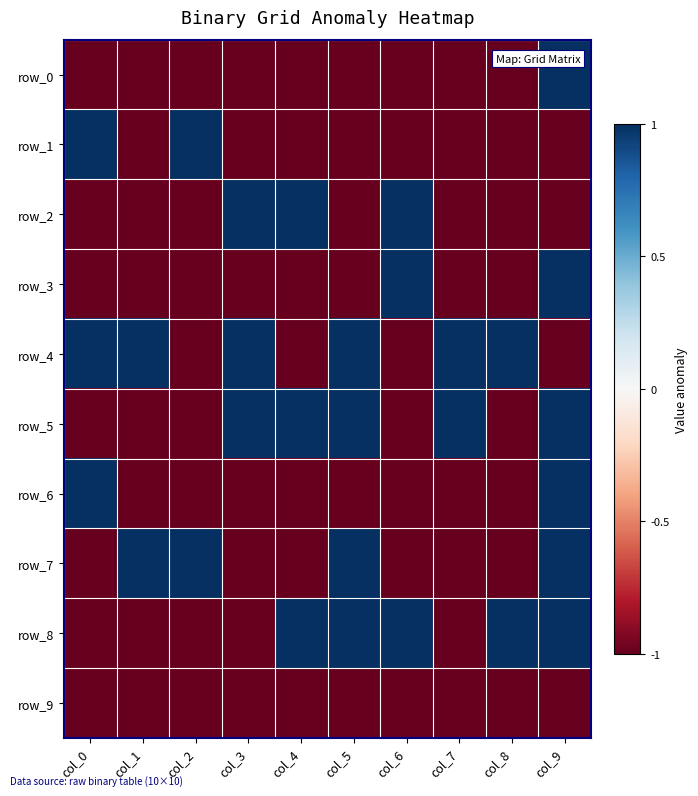

At how many categories does at least one series exceed 0?

10